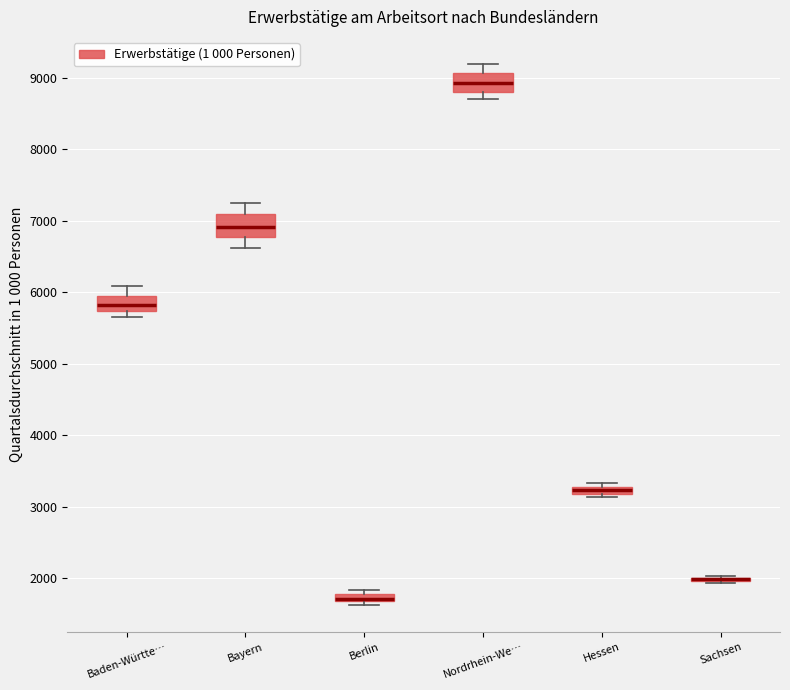

Where is the lower edge of the box for Hessen on the y-axis? The values are not printed on the chart, so give them approximately, as read against the axis.

3200